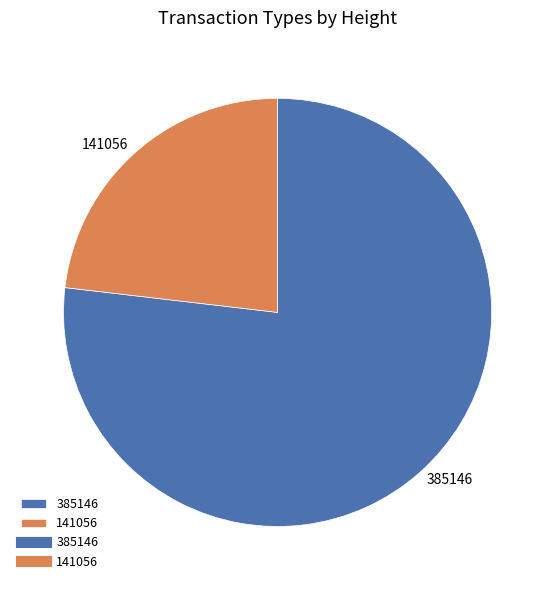

Is the sum of 385146 and 141056 greater than half?

Yes